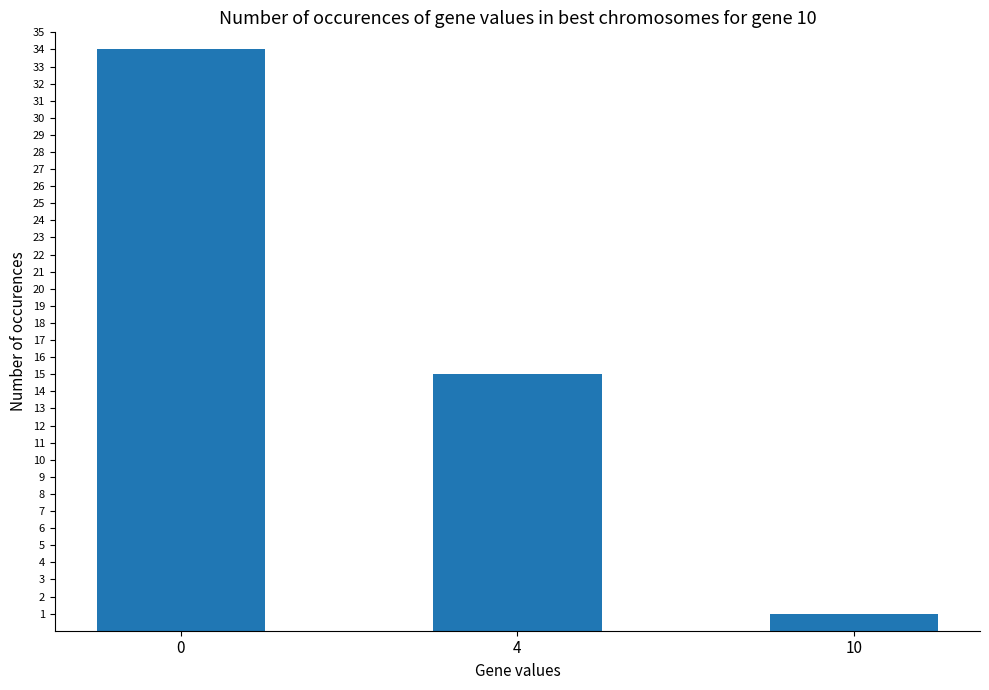

List the labels in order of value, smallest first.

10, 4, 0